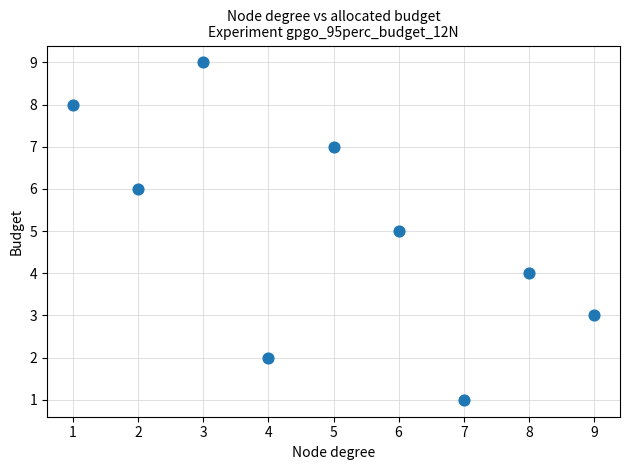

What is the range of Y values (max minus min)?

8